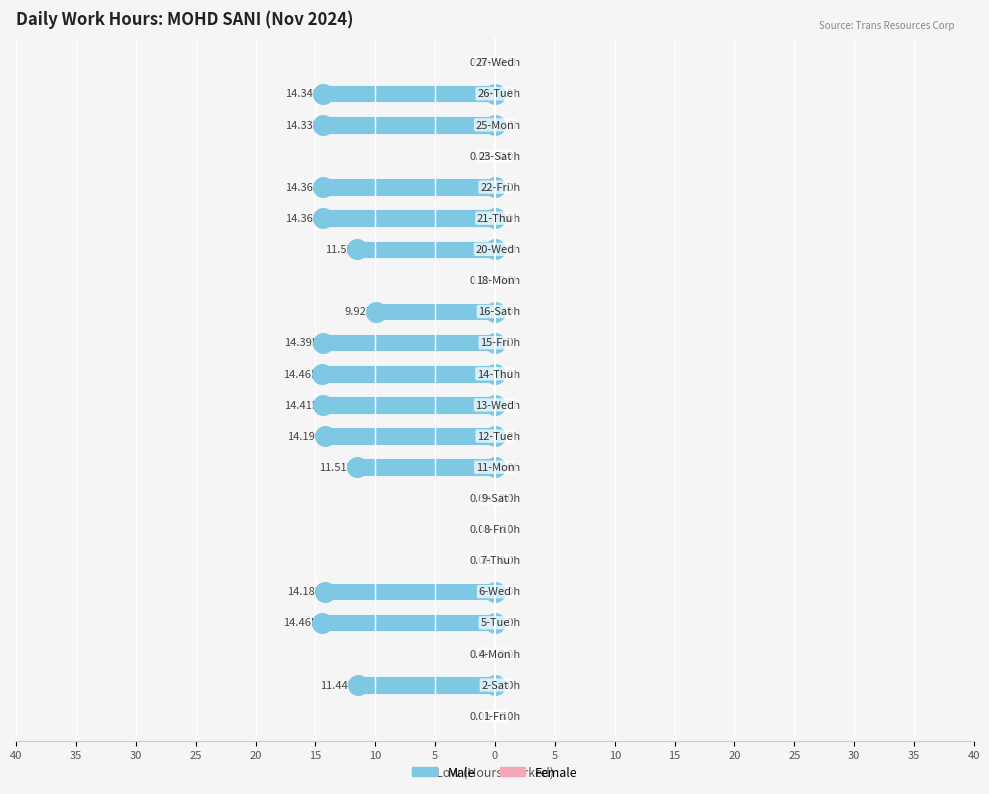

What are all the series names shown in the legend?

Male, Female